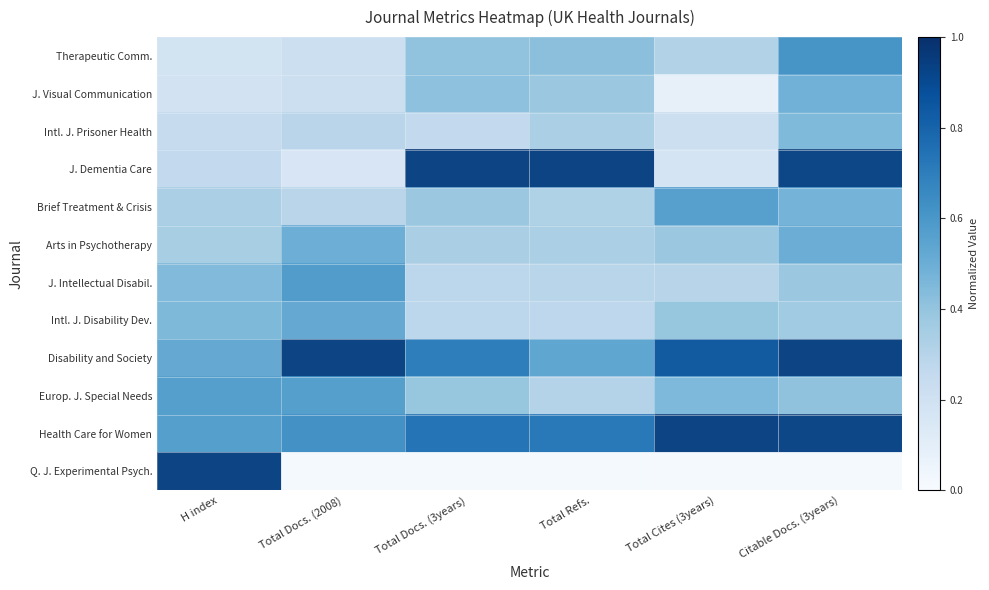

Reading left to right, what are all the values shown in this chart?

row_0: H index=0.2	Total Docs. (2008)=0.2	Total Docs. (3years)=0.4	Total Refs.=0.4	Total Cites (3years)=0.3	Citable Docs. (3years)=0.6
row_1: H index=0.2	Total Docs. (2008)=0.2	Total Docs. (3years)=0.4	Total Refs.=0.4	Total Cites (3years)=0.1	Citable Docs. (3years)=0.5
row_2: H index=0.2	Total Docs. (2008)=0.3	Total Docs. (3years)=0.3	Total Refs.=0.3	Total Cites (3years)=0.2	Citable Docs. (3years)=0.5
row_3: H index=0.3	Total Docs. (2008)=0.2	Total Docs. (3years)=1.0	Total Refs.=1.0	Total Cites (3years)=0.2	Citable Docs. (3years)=1.0
row_4: H index=0.3	Total Docs. (2008)=0.3	Total Docs. (3years)=0.4	Total Refs.=0.3	Total Cites (3years)=0.6	Citable Docs. (3years)=0.5
row_5: H index=0.3	Total Docs. (2008)=0.5	Total Docs. (3years)=0.3	Total Refs.=0.3	Total Cites (3years)=0.4	Citable Docs. (3years)=0.5
row_6: H index=0.5	Total Docs. (2008)=0.6	Total Docs. (3years)=0.3	Total Refs.=0.3	Total Cites (3years)=0.3	Citable Docs. (3years)=0.4
row_7: H index=0.5	Total Docs. (2008)=0.5	Total Docs. (3years)=0.3	Total Refs.=0.3	Total Cites (3years)=0.4	Citable Docs. (3years)=0.4
row_8: H index=0.5	Total Docs. (2008)=1.0	Total Docs. (3years)=0.7	Total Refs.=0.6	Total Cites (3years)=0.9	Citable Docs. (3years)=1.0
row_9: H index=0.6	Total Docs. (2008)=0.6	Total Docs. (3years)=0.4	Total Refs.=0.3	Total Cites (3years)=0.5	Citable Docs. (3years)=0.4
row_10: H index=0.6	Total Docs. (2008)=0.7	Total Docs. (3years)=0.8	Total Refs.=0.8	Total Cites (3years)=1.0	Citable Docs. (3years)=1.0
row_11: H index=1.0	Total Docs. (2008)=0.0	Total Docs. (3years)=0.0	Total Refs.=0.0	Total Cites (3years)=0.0	Citable Docs. (3years)=0.0